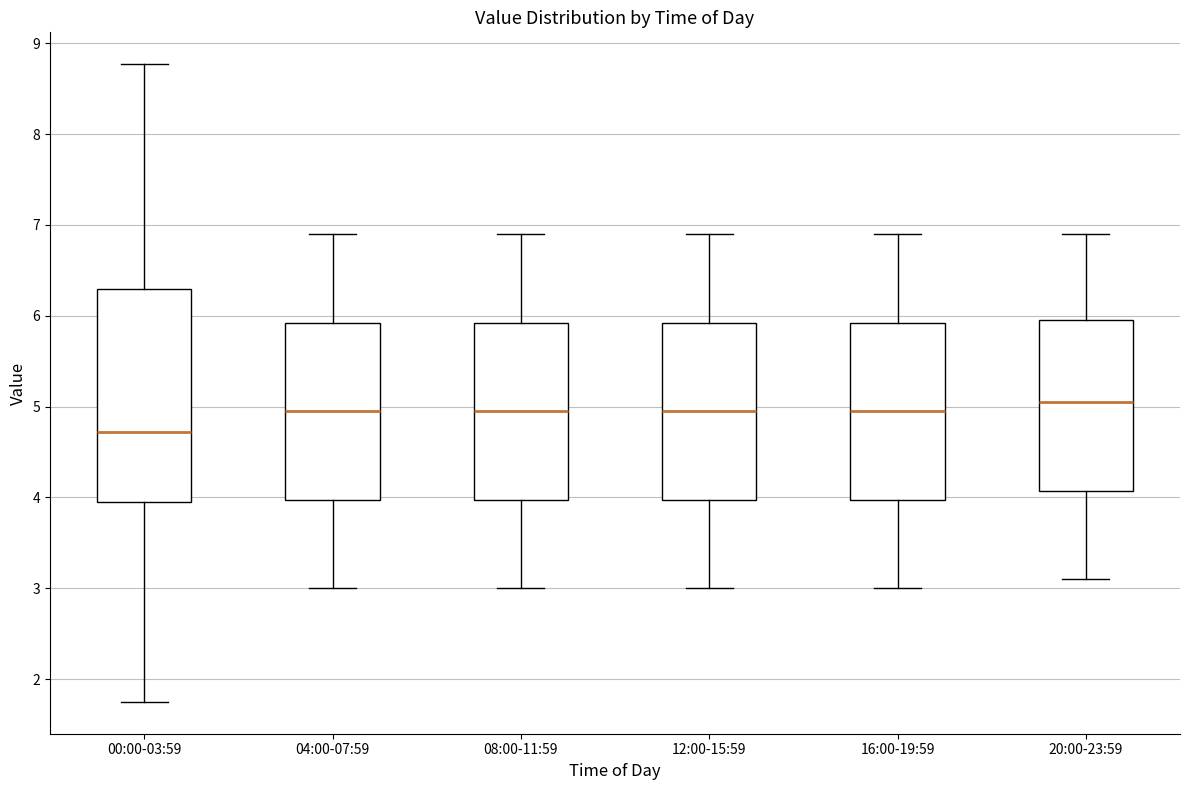

Which box is the tallest, from its lower edge to its upper edge?

00:00-03:59